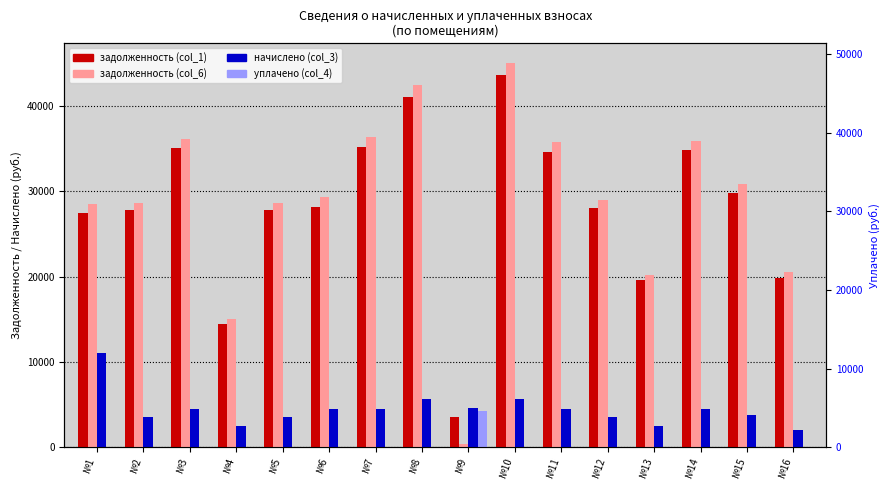

Which label corresponds to the largest value in the chart?

№10